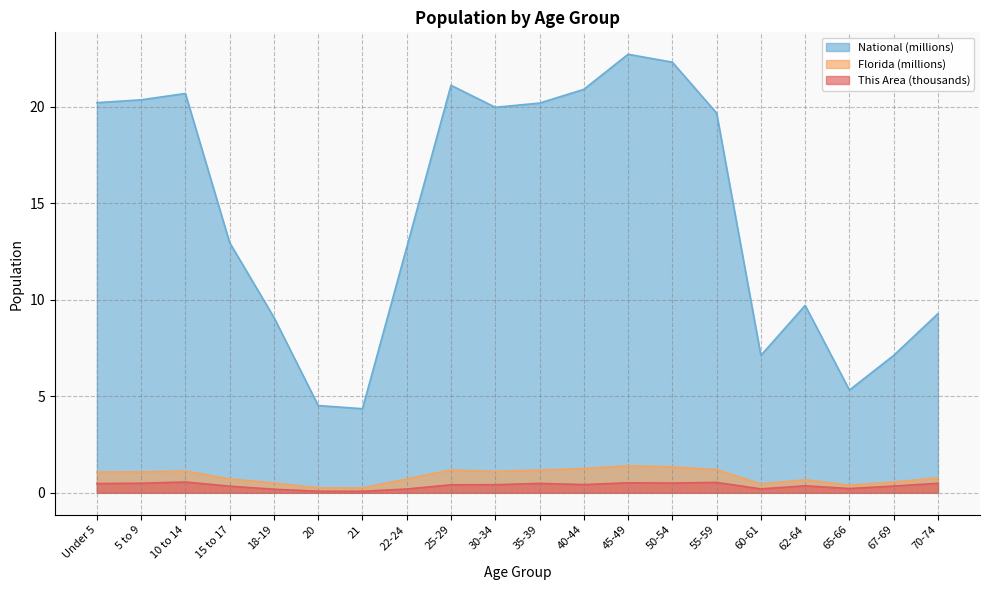

Reading left to right, extract all data points from this chart.

This Area: Under 5=0.5	5 to 9=0.5	10 to 14=0.6	15 to 17=0.3	18-19=0.2	20=0.1	21=0.1	22-24=0.2	25-29=0.4	30-34=0.4	35-39=0.5	40-44=0.4	45-49=0.5	50-54=0.5	55-59=0.5	60-61=0.2	62-64=0.4	65-66=0.2	67-69=0.4	70-74=0.5
Florida: Under 5=1.1	5 to 9=1.1	10 to 14=1.1	15 to 17=0.7	18-19=0.5	20=0.3	21=0.2	22-24=0.7	25-29=1.2	30-34=1.1	35-39=1.2	40-44=1.3	45-49=1.4	50-54=1.3	55-59=1.2	60-61=0.5	62-64=0.7	65-66=0.4	67-69=0.6	70-74=0.8
National: Under 5=20.2	5 to 9=20.3	10 to 14=20.7	15 to 17=13.0	18-19=9.1	20=4.5	21=4.4	22-24=12.7	25-29=21.1	30-34=20.0	35-39=20.2	40-44=20.9	45-49=22.7	50-54=22.3	55-59=19.7	60-61=7.1	62-64=9.7	65-66=5.3	67-69=7.1	70-74=9.3